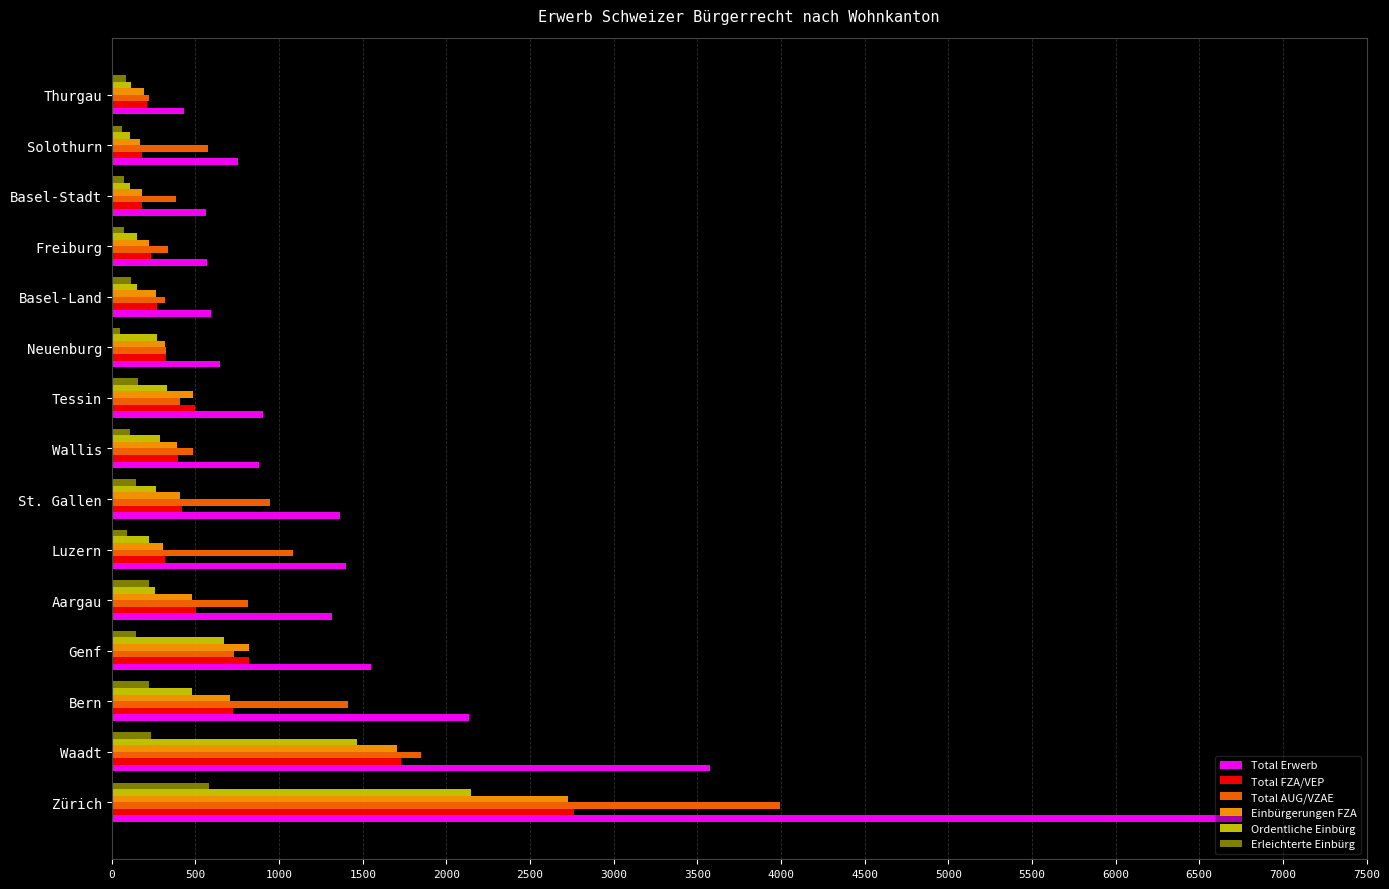

Is the value of Ordentliche Einbürg at Bern greater than the value of Total AUG/VZAE at Waadt?

No